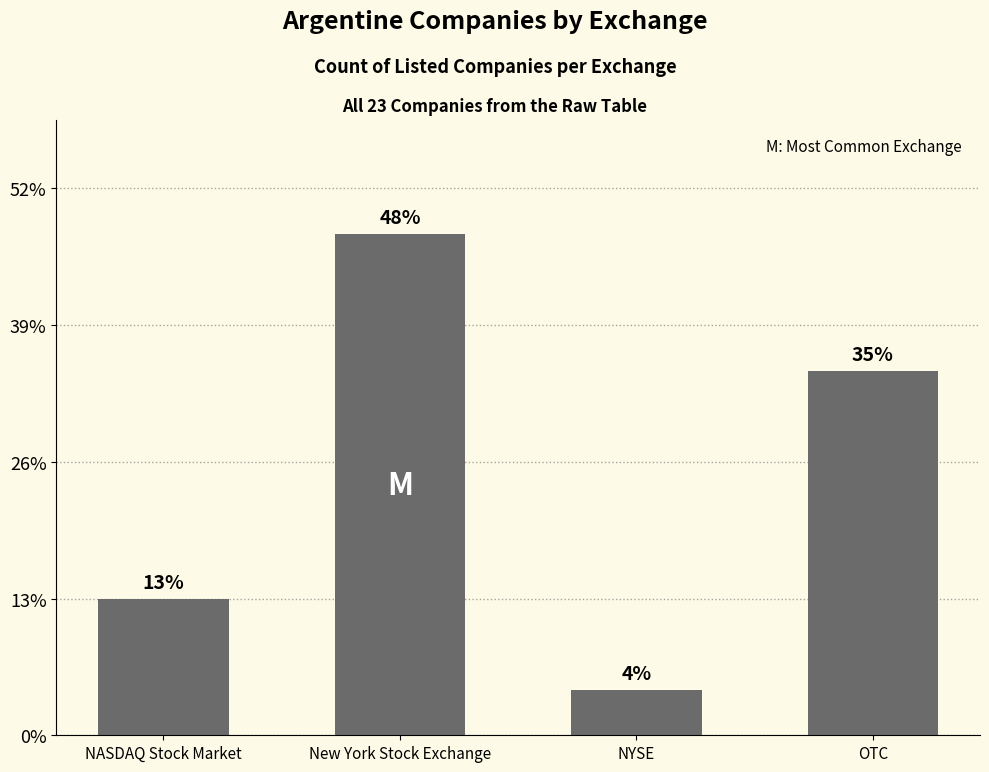

Which label corresponds to the smallest value in the chart?

NYSE